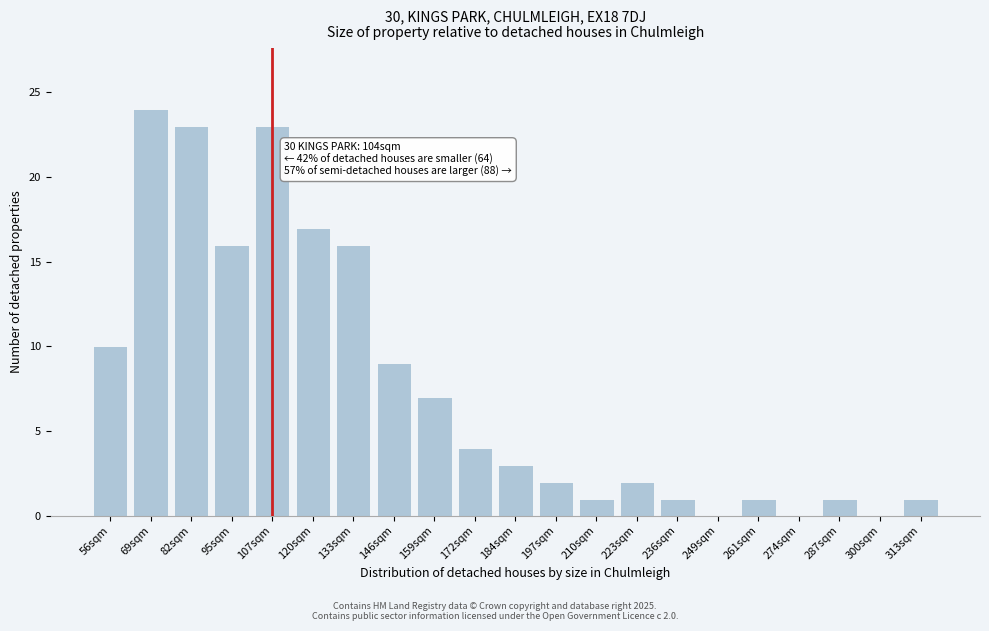

Reading left to right, list all the values displayed in this chart.

56sqm=10	69sqm=24	82sqm=23	95sqm=16	107sqm=23	120sqm=17	133sqm=16	146sqm=9	159sqm=7	172sqm=4	184sqm=3	197sqm=2	210sqm=1	223sqm=2	236sqm=1	249sqm=0	261sqm=1	274sqm=0	287sqm=1	300sqm=0	313sqm=1